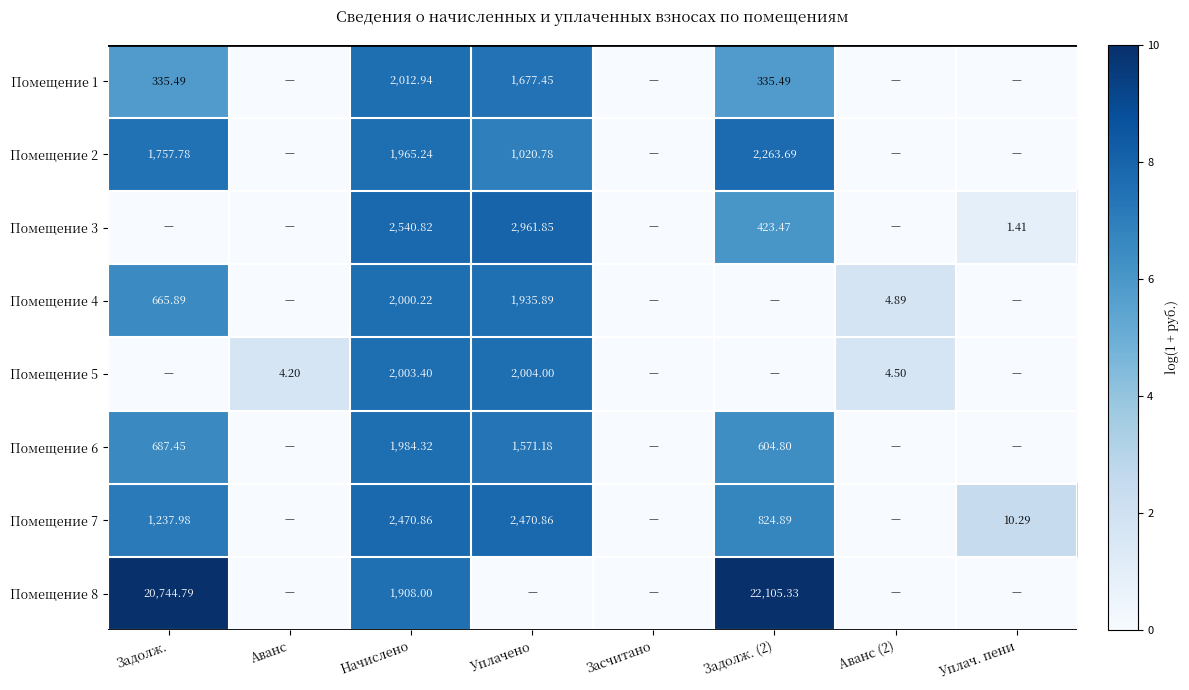

Is the value of Помещение 3 at Уплачено greater than the value of Помещение 6 at Уплачено?

Yes